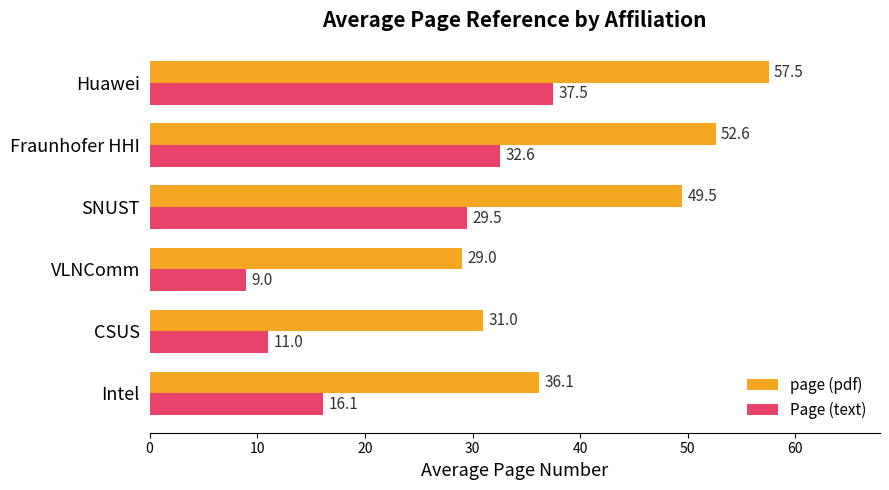

Is the value of page (pdf) at SNUST greater than the value of Page (text) at VLNComm?

Yes